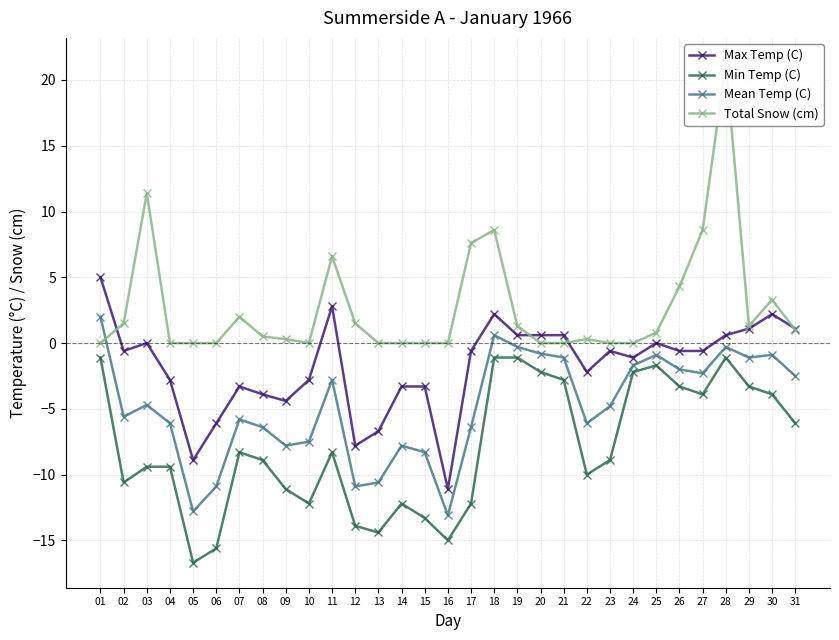

What are all the series names shown in the legend?

Max Temp (C), Min Temp (C), Mean Temp (C), Total Snow (cm)